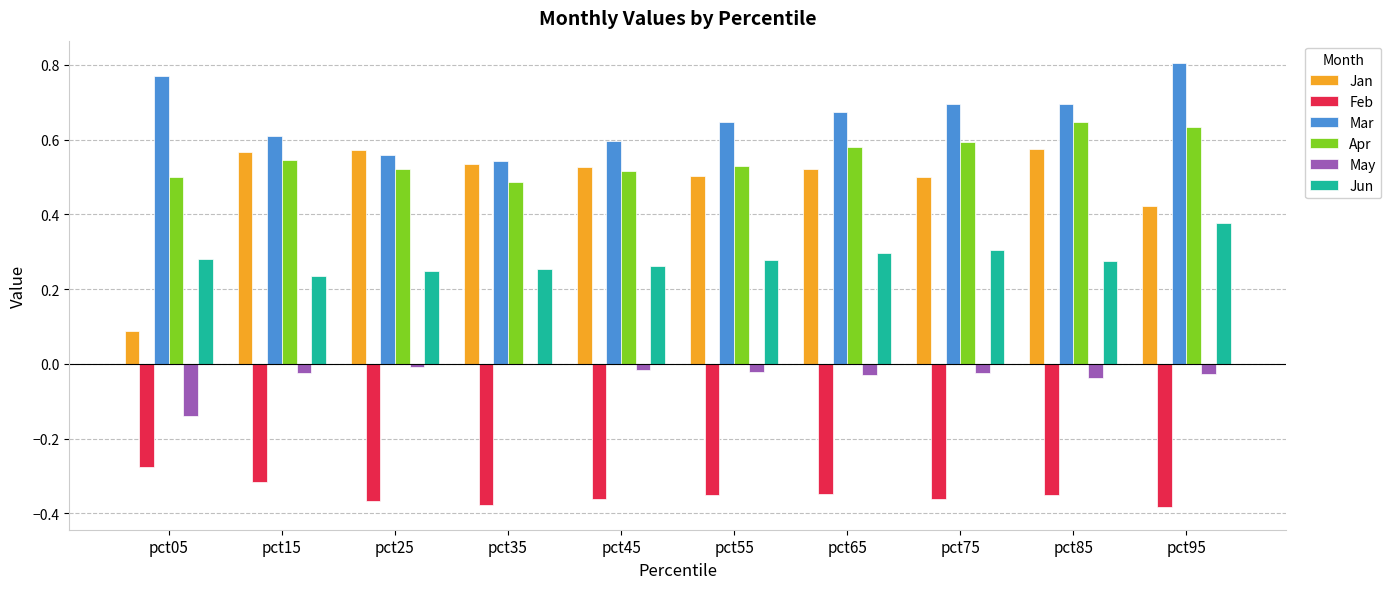

Which series has the largest range (max minus min)?

Jan